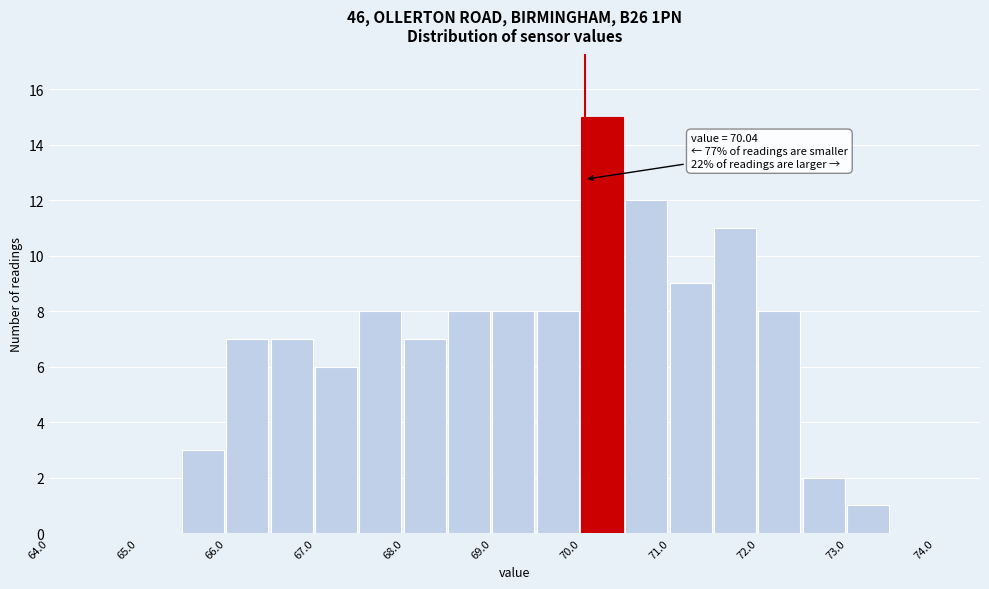

Over which range of the x-axis is the bar tallest?

70.0 to 70.5